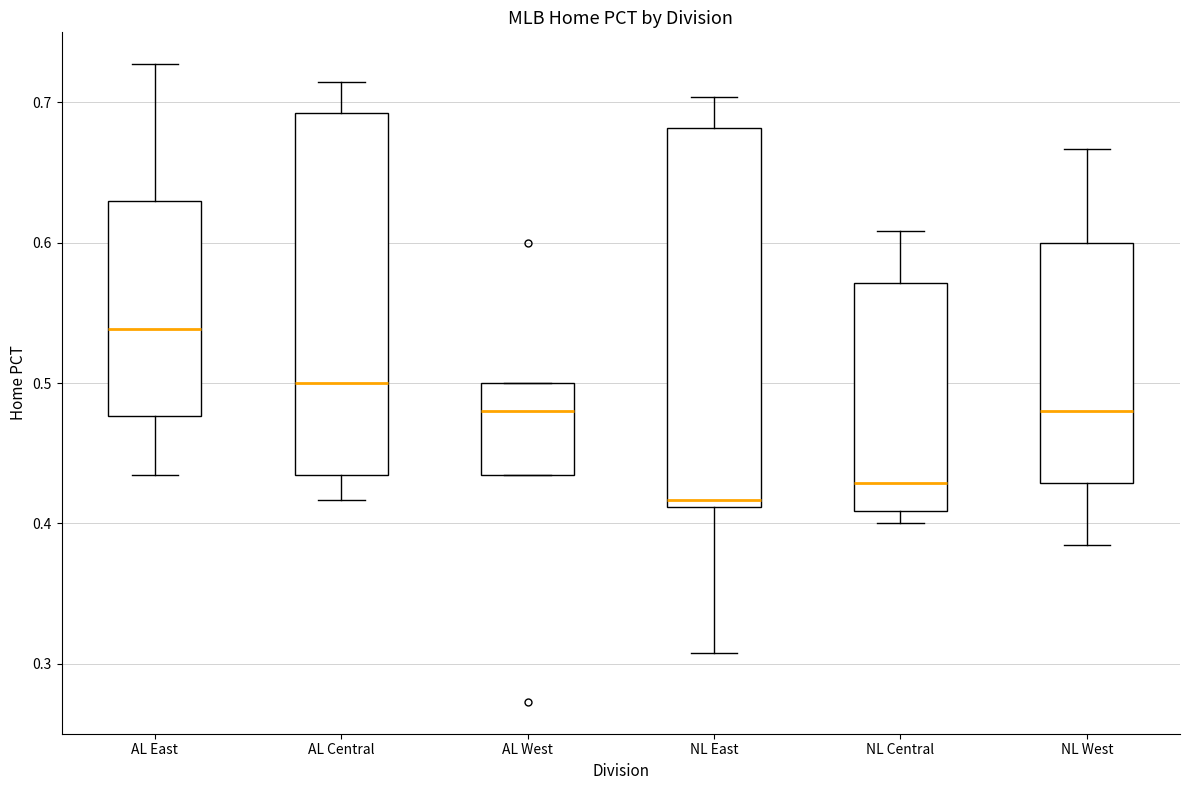

Reading left to right, transcribe this box plot: for each box, give where its median line is, the range the box spans, and where its two whiskers end, as read against the y-axis. The values are not printed on the chart, so give them approximately, as read against the axis.

AL East: median 0.54, box 0.48 to 0.63, whiskers 0.43 to 0.73
AL Central: median 0.50, box 0.43 to 0.69, whiskers 0.42 to 0.71
AL West: median 0.48, box 0.43 to 0.50, whiskers 0.43 to 0.50
NL East: median 0.42, box 0.41 to 0.68, whiskers 0.31 to 0.70
NL Central: median 0.43, box 0.41 to 0.57, whiskers 0.40 to 0.61
NL West: median 0.48, box 0.43 to 0.60, whiskers 0.38 to 0.67